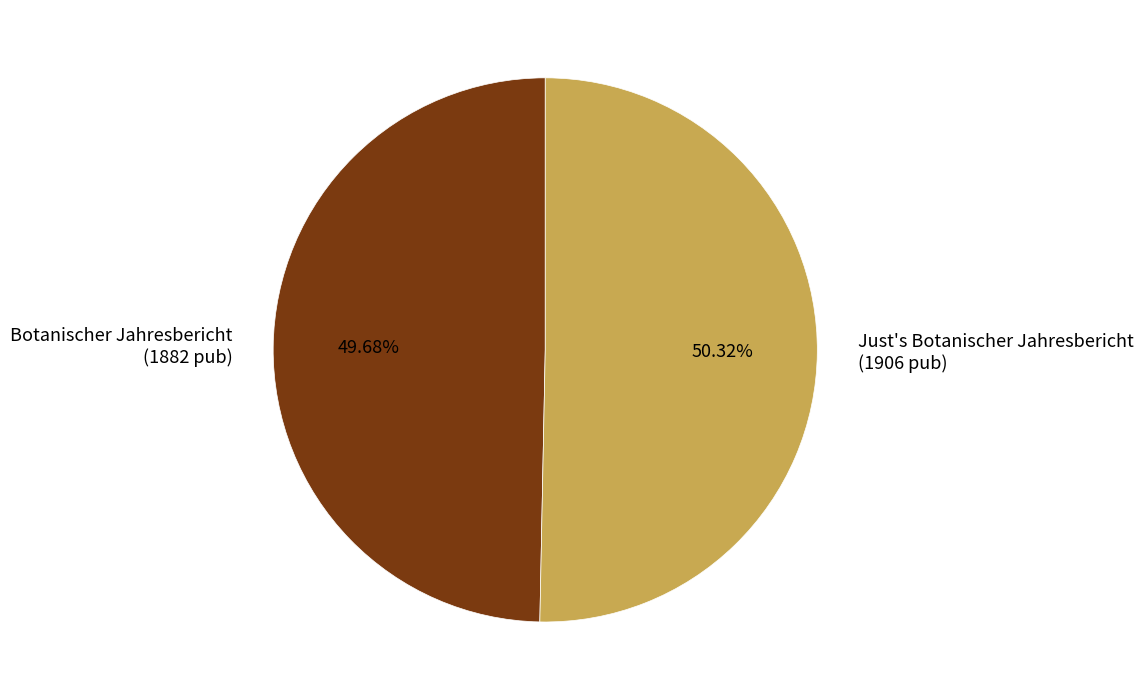

Approximately how many times larger is the value at Botanischer Jahresbericht compared to Just's Botanischer Jahresbericht?

1.0